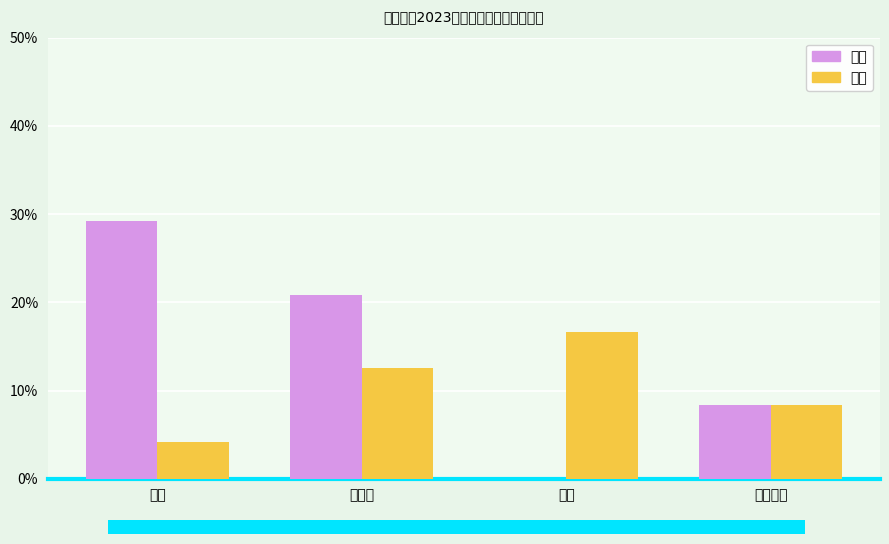

How many data points in 新聘 are above 12?

2